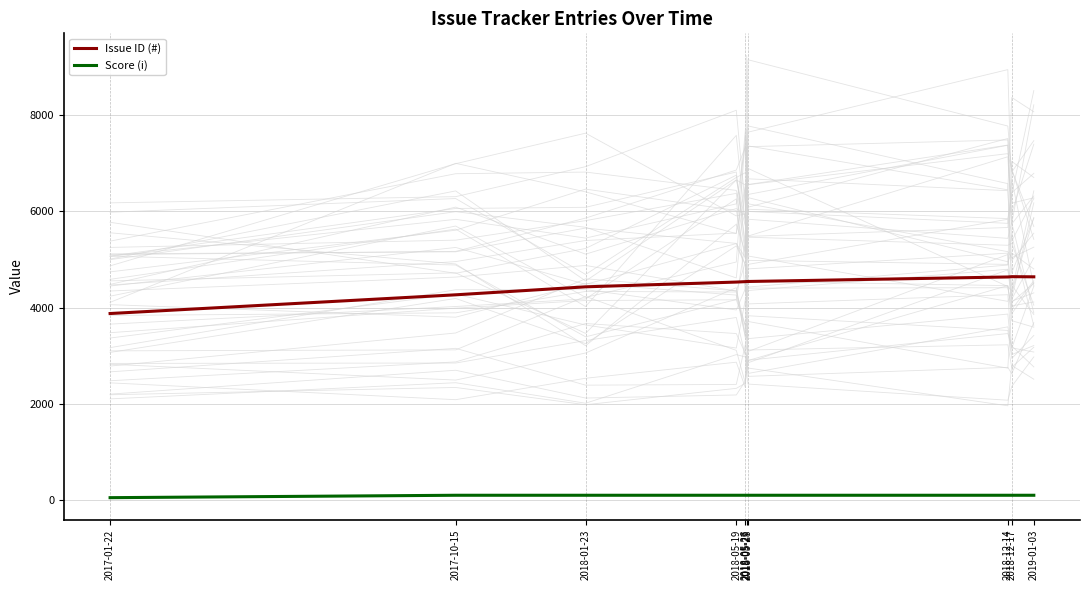

What is the label of the 1st point from the right?

2019-01-03